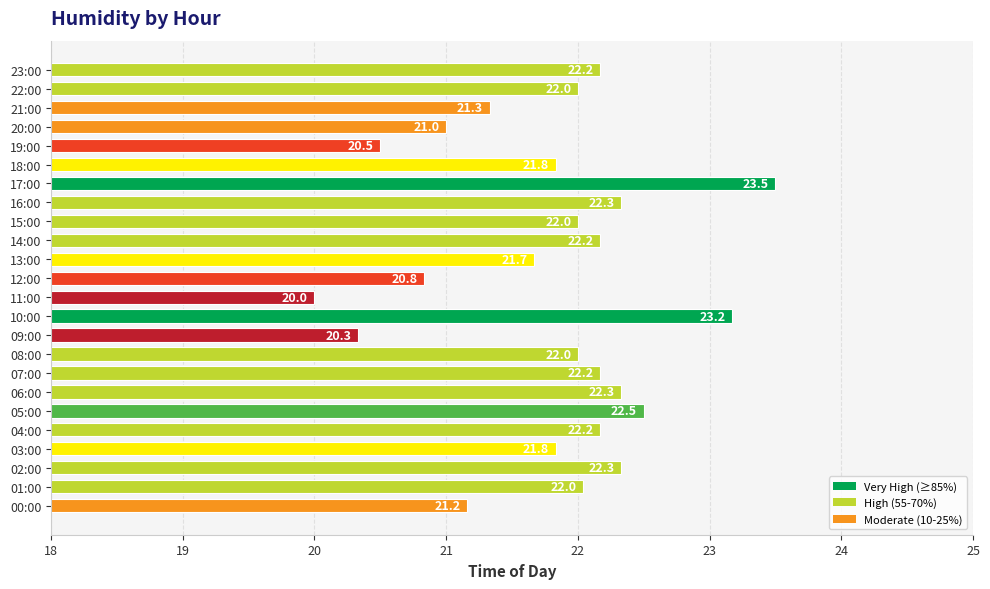

What is the sum of the values at 17:00 and 00:00?

44.7